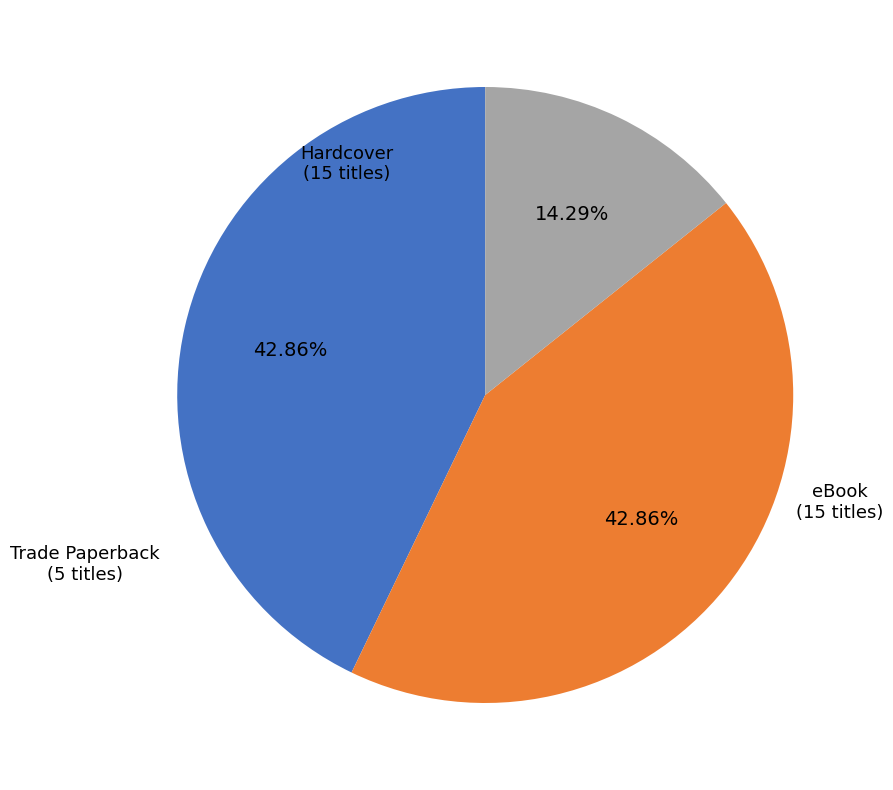

What portion of the pie excludes eBook?

57.1%